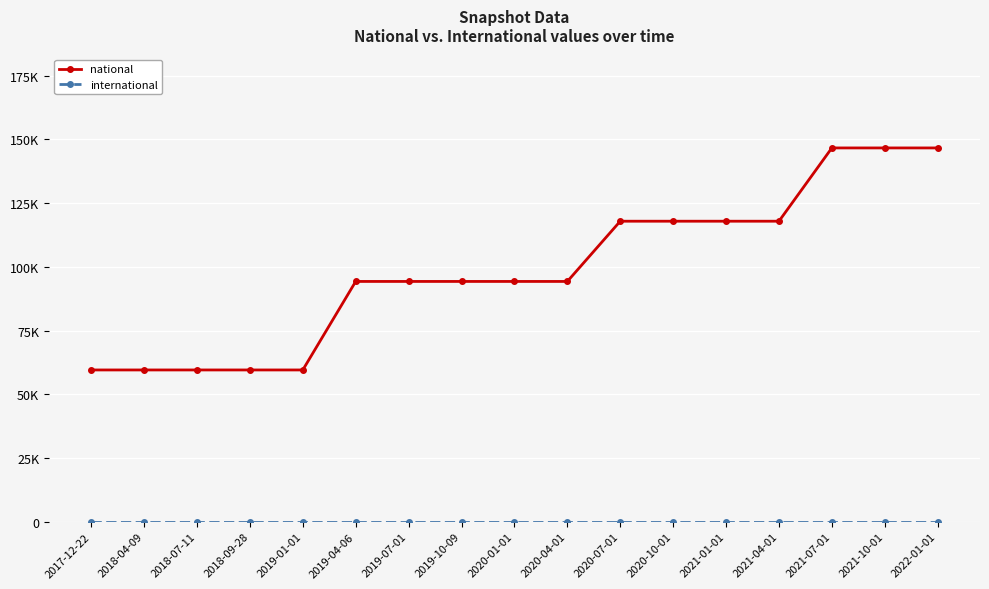

What is the value of the national point at the 6th from the left?

94251